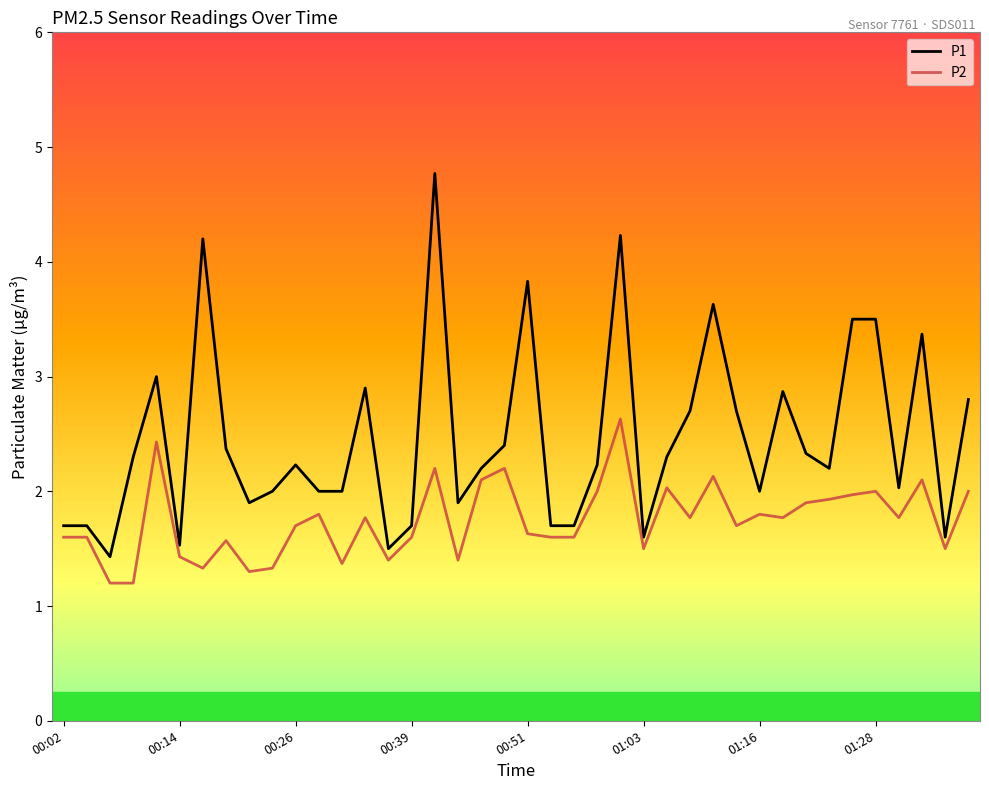

How many categories are shown in the chart?

40